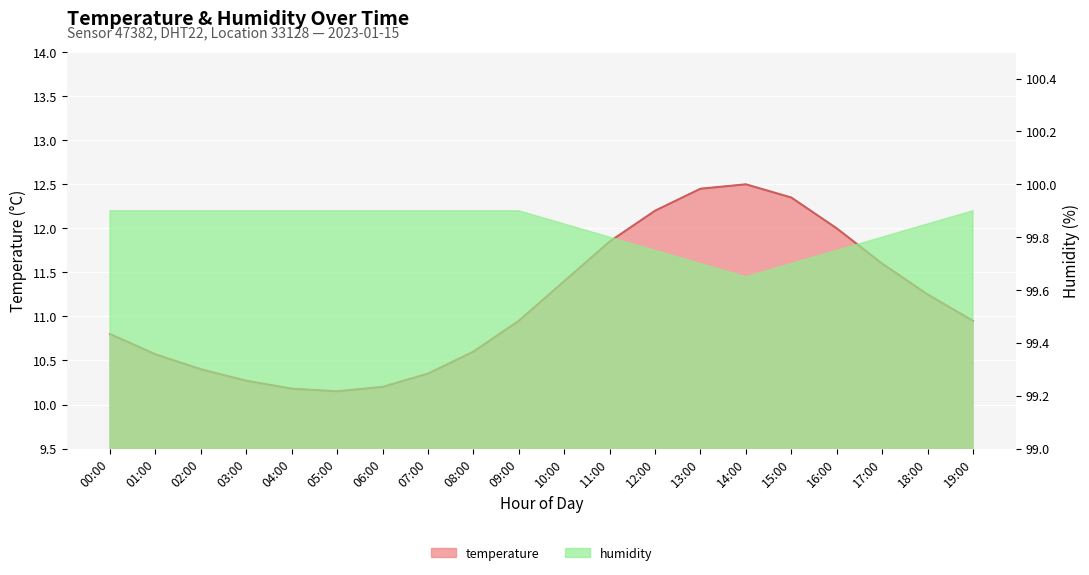

What is the average value?

11.2